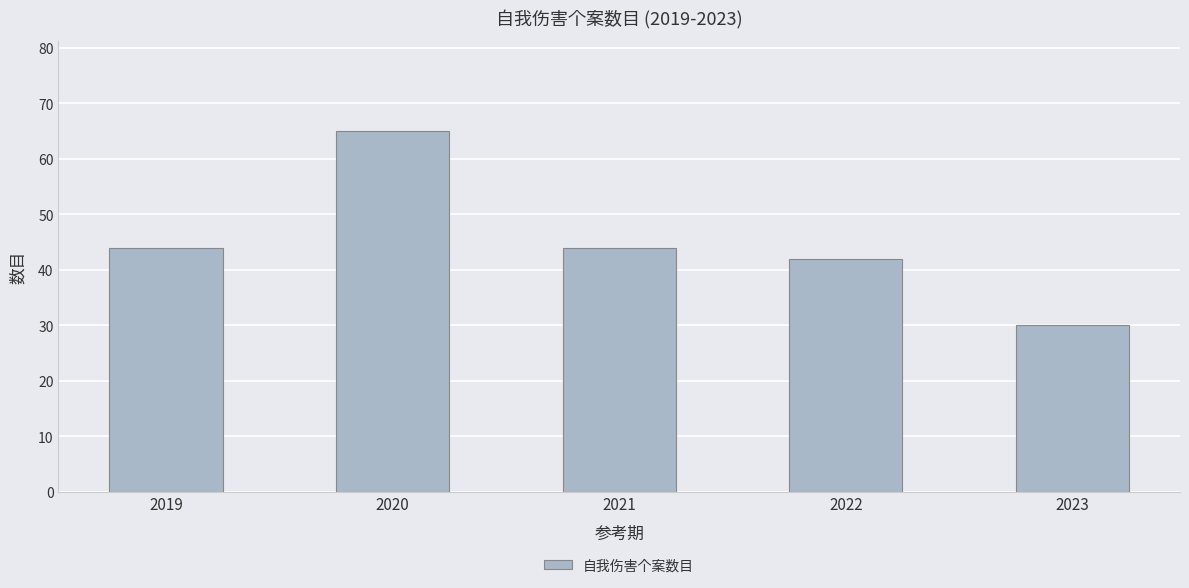

Reading right to left, list all the values displayed in this chart.

30	42	44	65	44